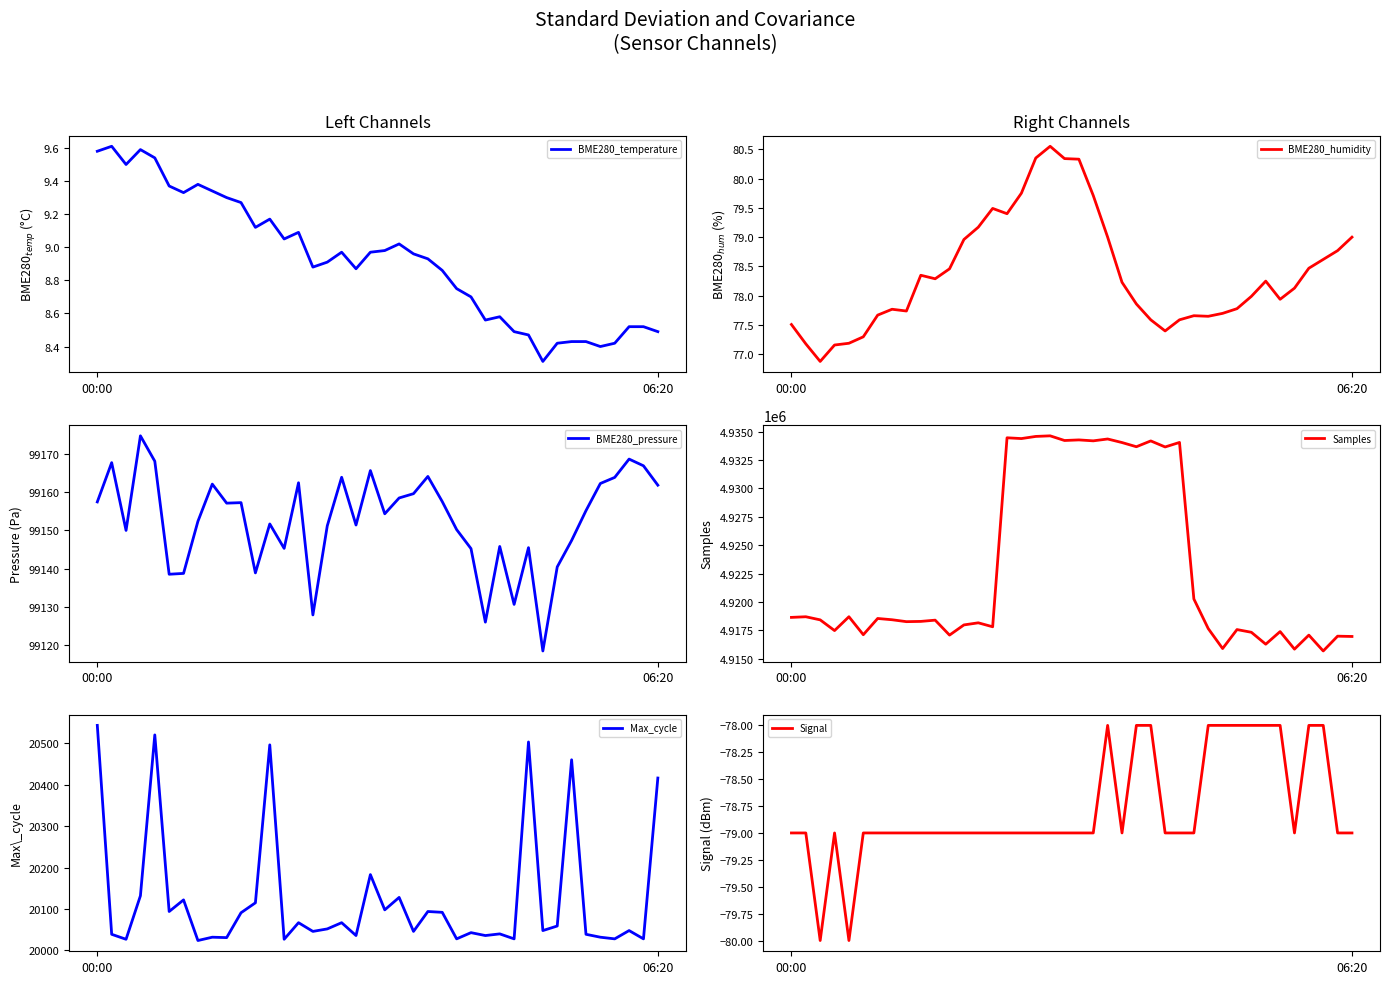

What is the difference between the second highest and minimum values in the Signal series?

2